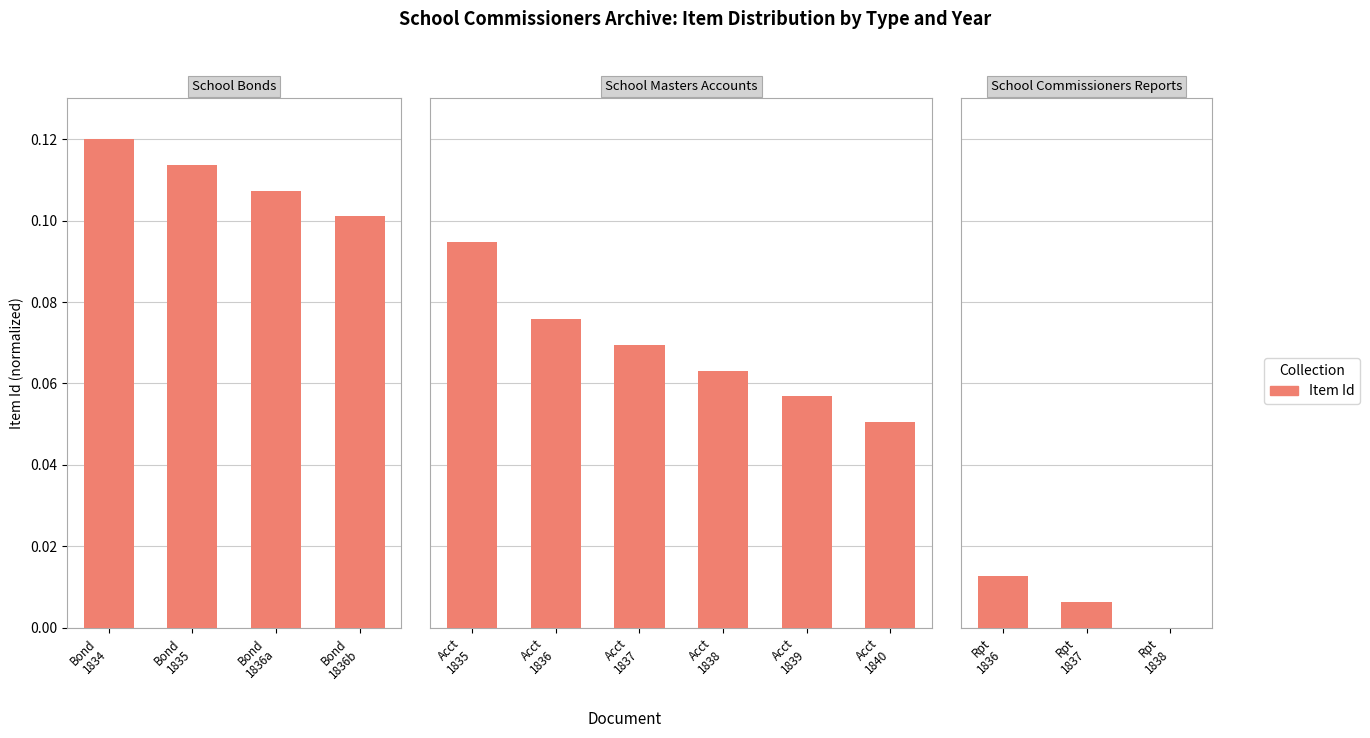

Between Rpt 1837 and Rpt 1838, which is larger?

Rpt 1837